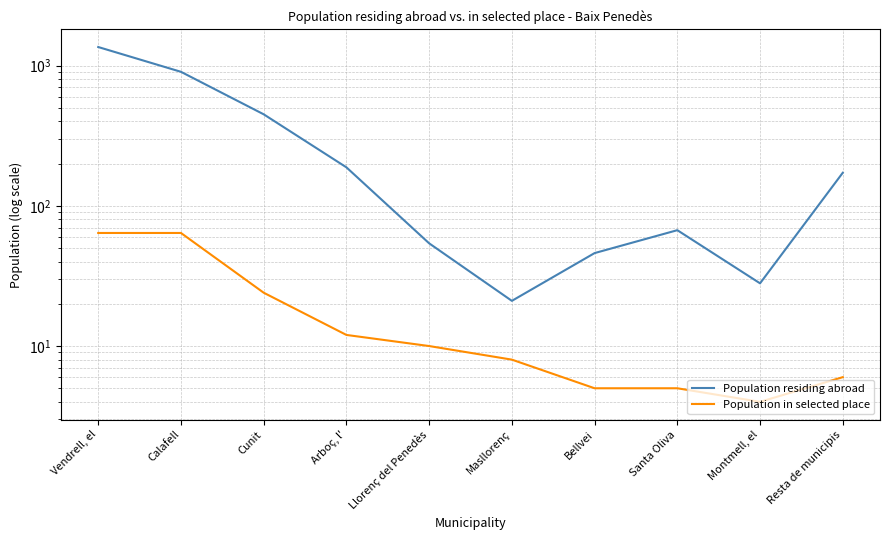

What is the sum of all Population in selected place values?

202